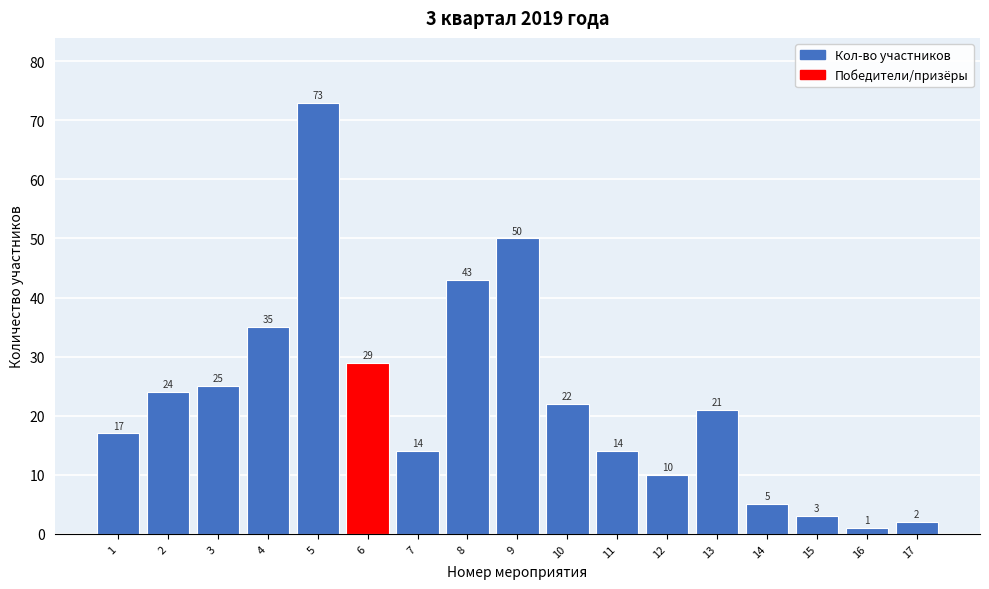

Reading left to right, transcribe all the data shown in this chart.

1=17	2=24	3=25	4=35	5=73	6=29	7=14	8=43	9=50	10=22	11=14	12=10	13=21	14=5	15=3	16=1	17=2